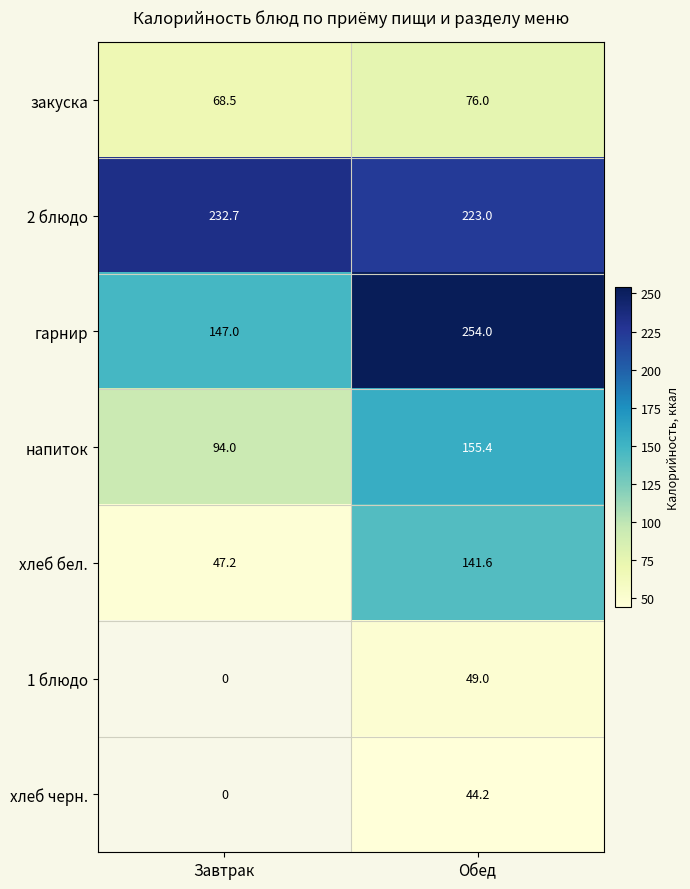

What is the greatest value displayed?

254.0